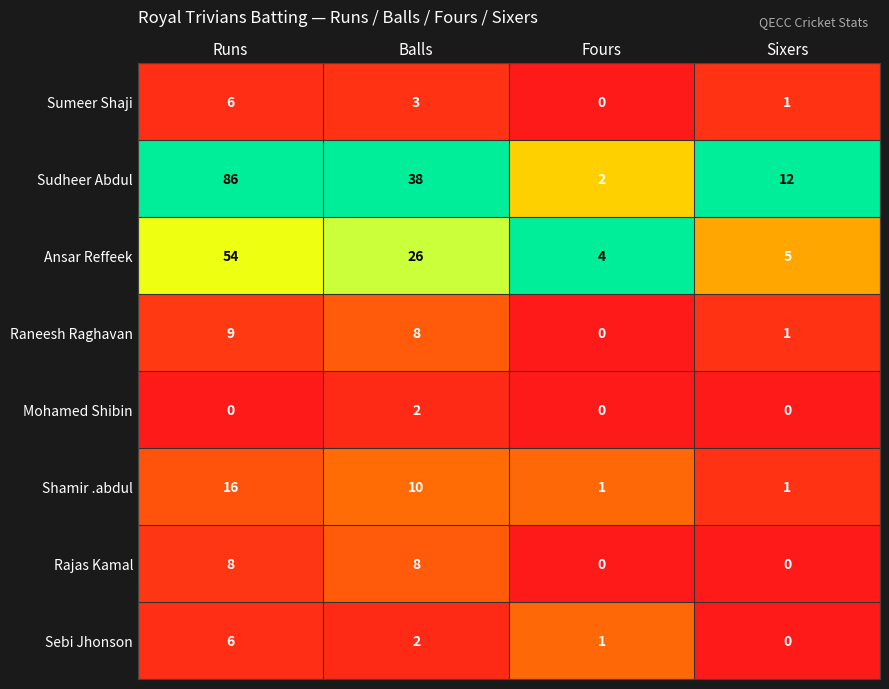

What is the difference between the Raneesh Raghavan values at Fours and Balls?

8